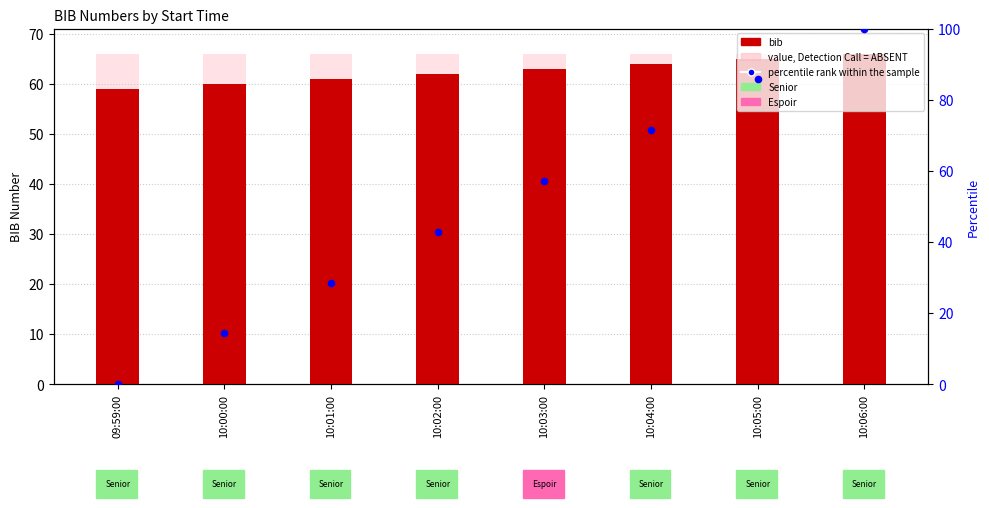

Is the value of percentile rank within the sample at 10:04:00 greater than the value of bib at 10:02:00?

Yes